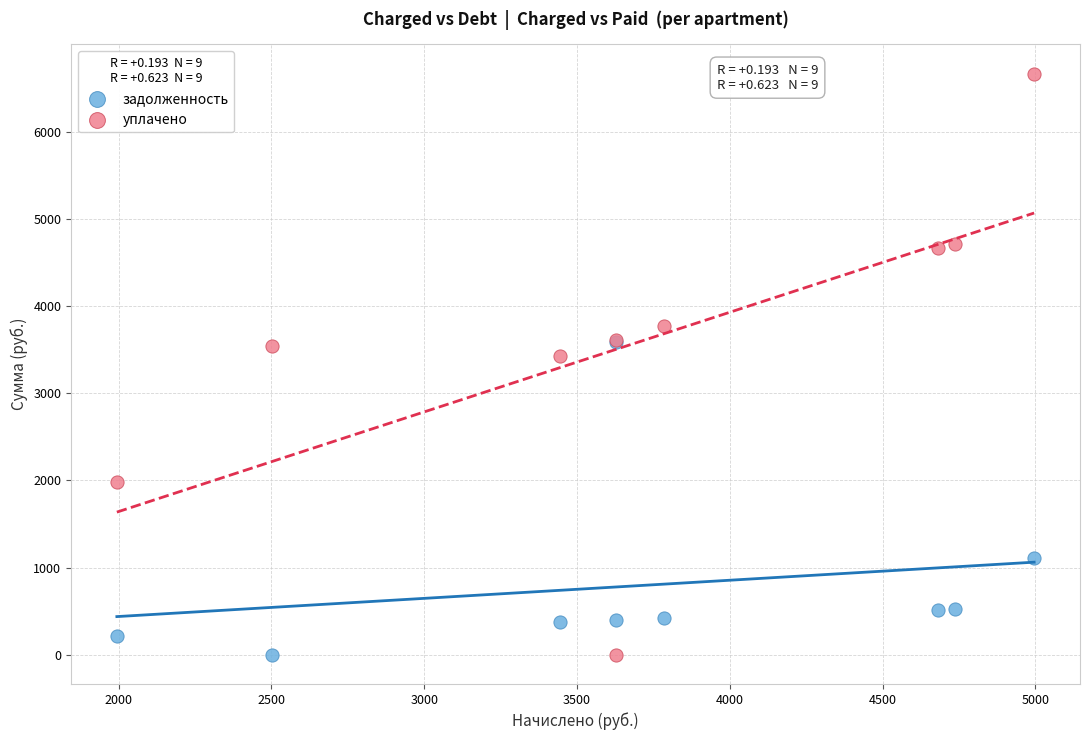

In the задолженность series, what Y value is closest to 1791?

1110.1